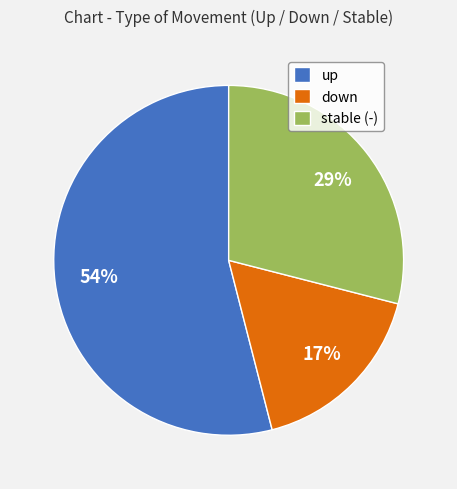

Combined, do up and down account for over 50%?

Yes